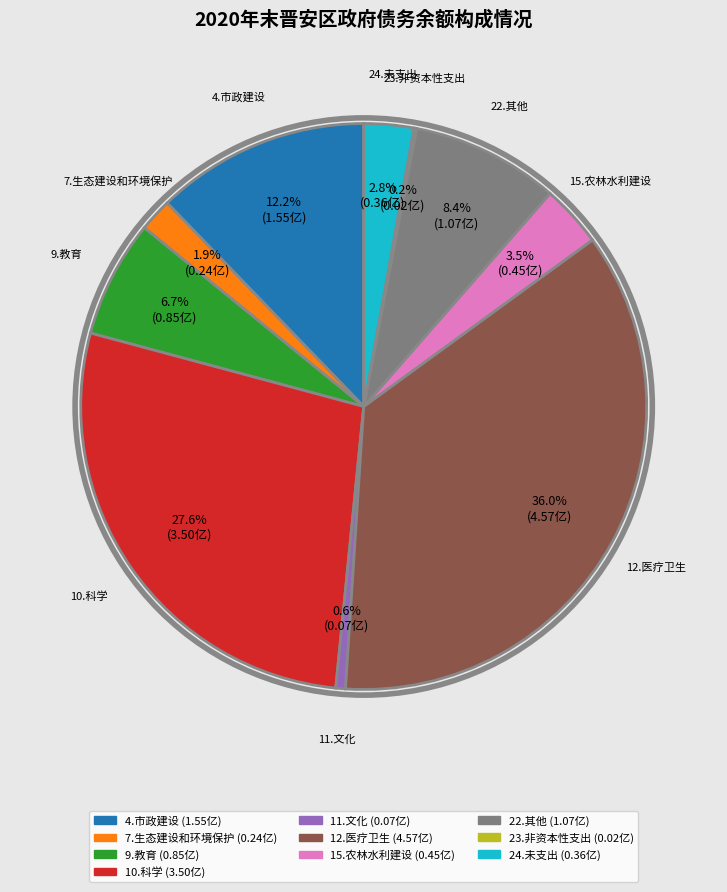

Combined, what portion of the pie is 10.科学 and 24.未支出?

30.4%